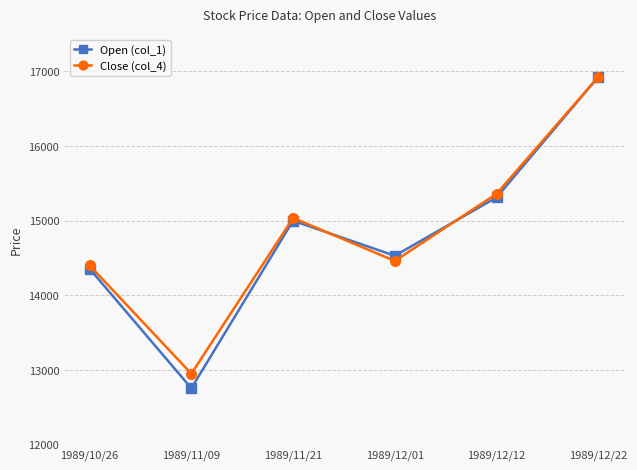

True or false: Open (col_1) has more than 0 interior local peaks.

True